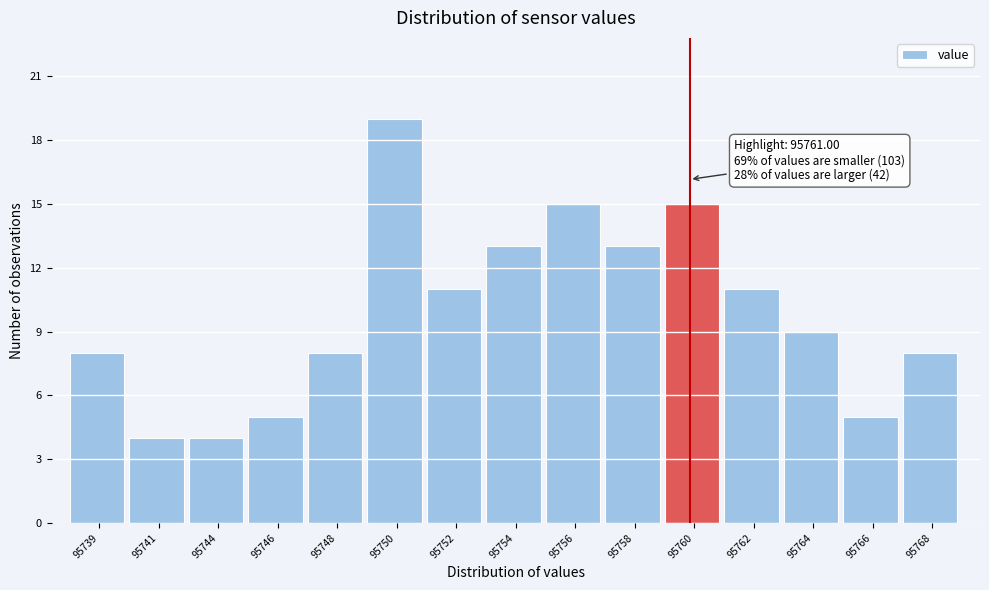

Reading left to right, list all the values displayed in this chart.

95739=8	95741=4	95744=4	95746=5	95748=8	95750=19	95752=11	95754=13	95756=15	95758=13	95760=15	95762=11	95764=9	95766=5	95768=8